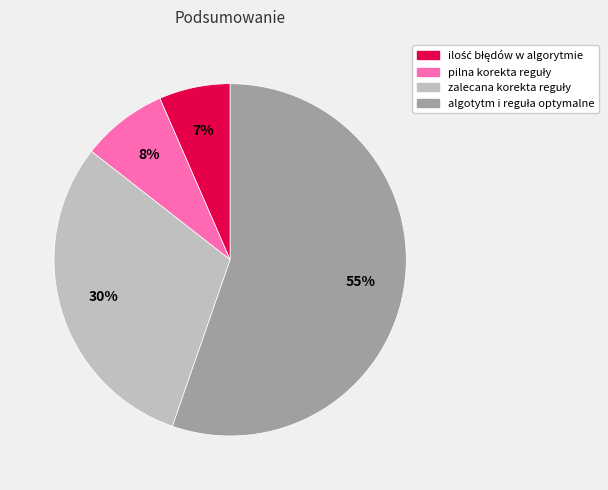

Is there a majority slice in this chart?

Yes